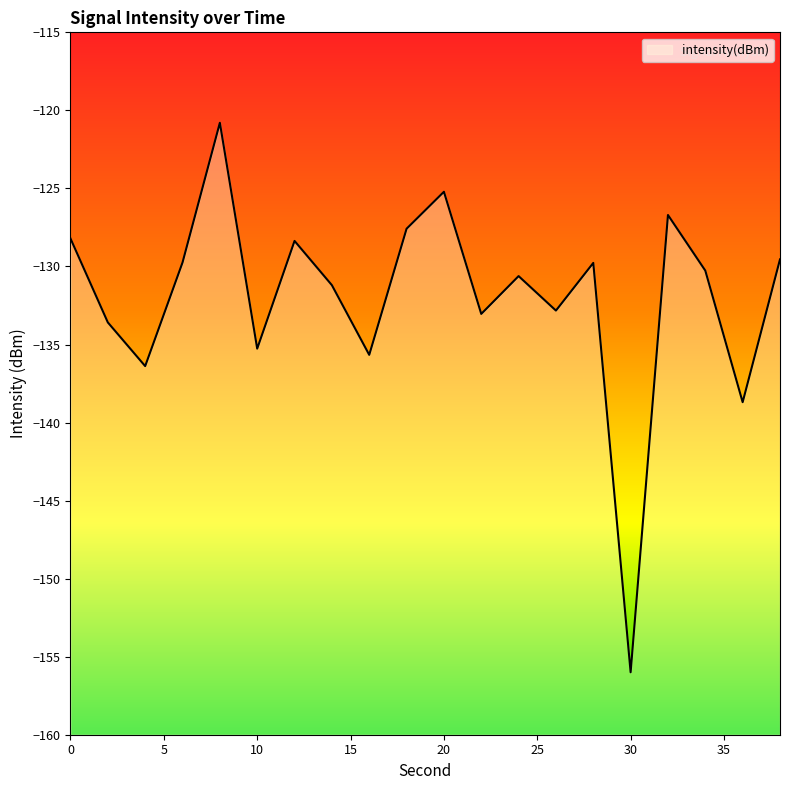

List the labels in order of value, smallest first.

30, 36, 4, 16, 10, 2, 22, 26, 14, 24, 34, 28, 6, 38, 12, 0, 18, 32, 20, 8